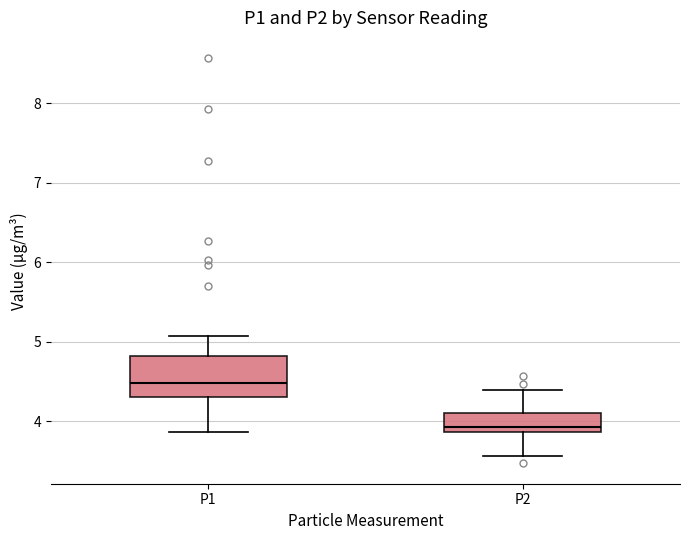

Comparing the boxes themselves (not the whiskers), which one is the tallest?

P1